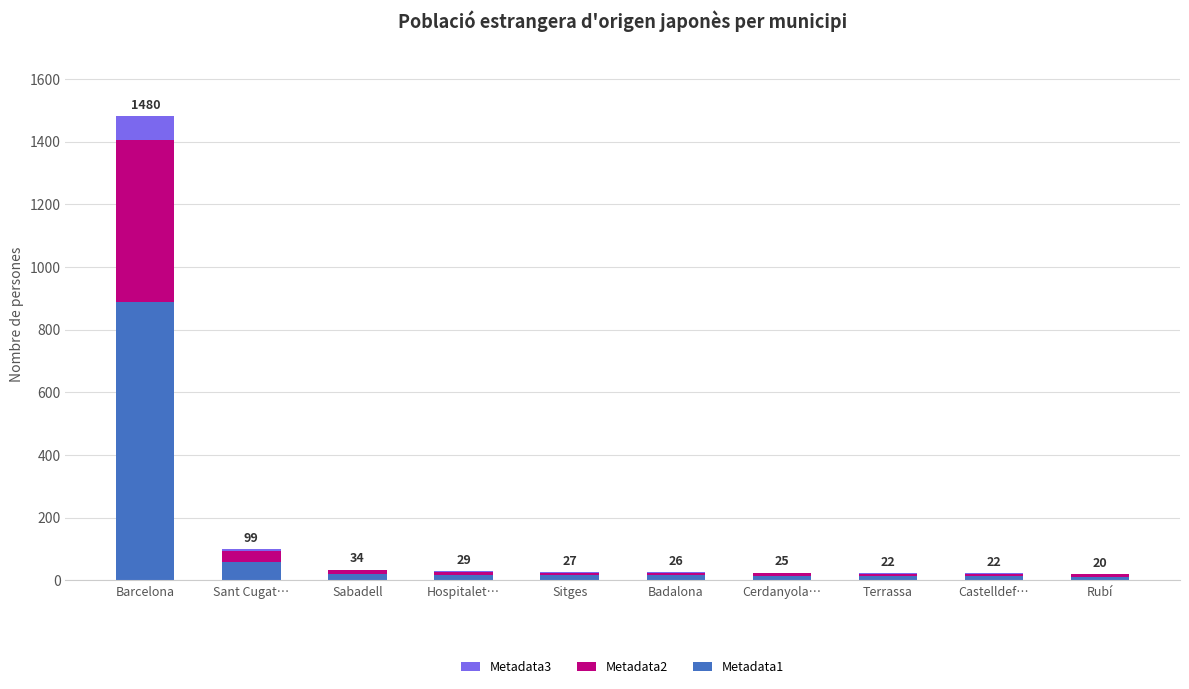

The value of Metadata1 at Barcelona is 1389. True or false?

False